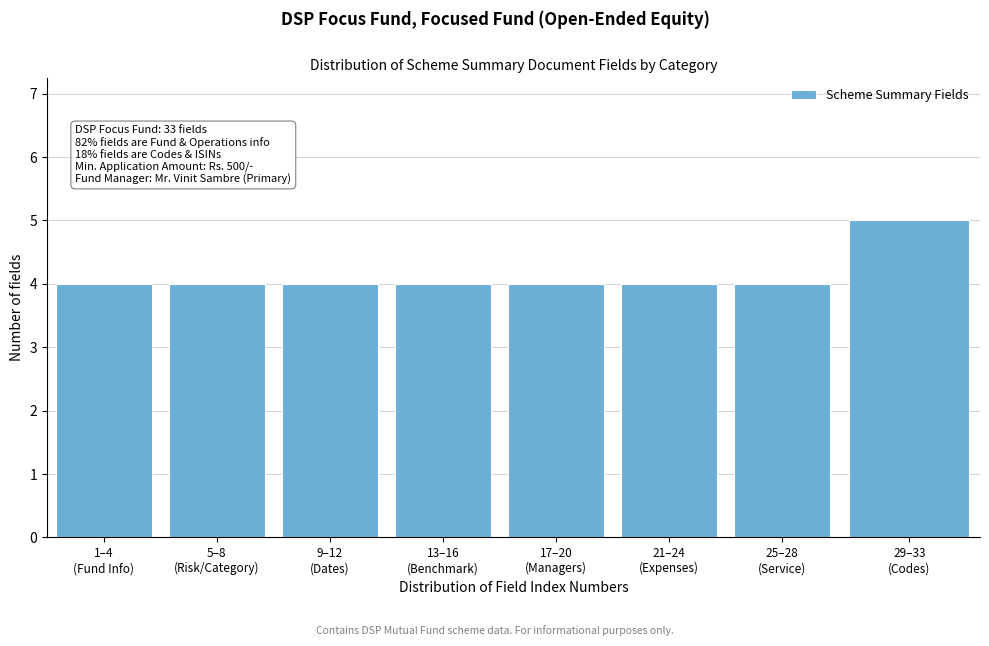

Reading right to left, extract all data points from this chart.

5	4	4	4	4	4	4	4